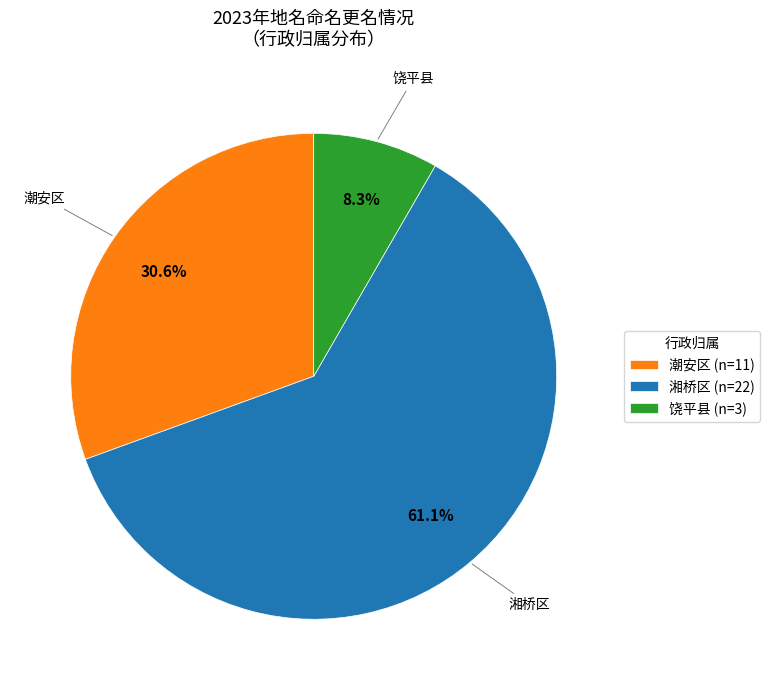

Which has a higher value, 潮安区 (n=11) or 饶平县 (n=3)?

潮安区 (n=11)